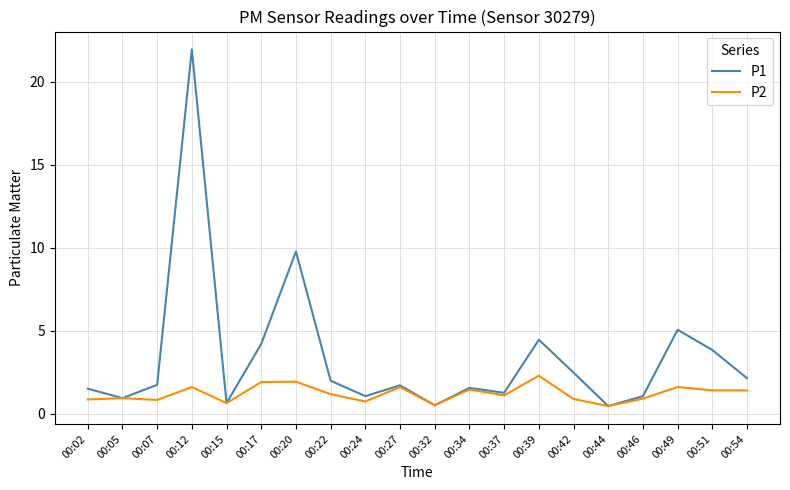

How many lines are shown in the chart?

2